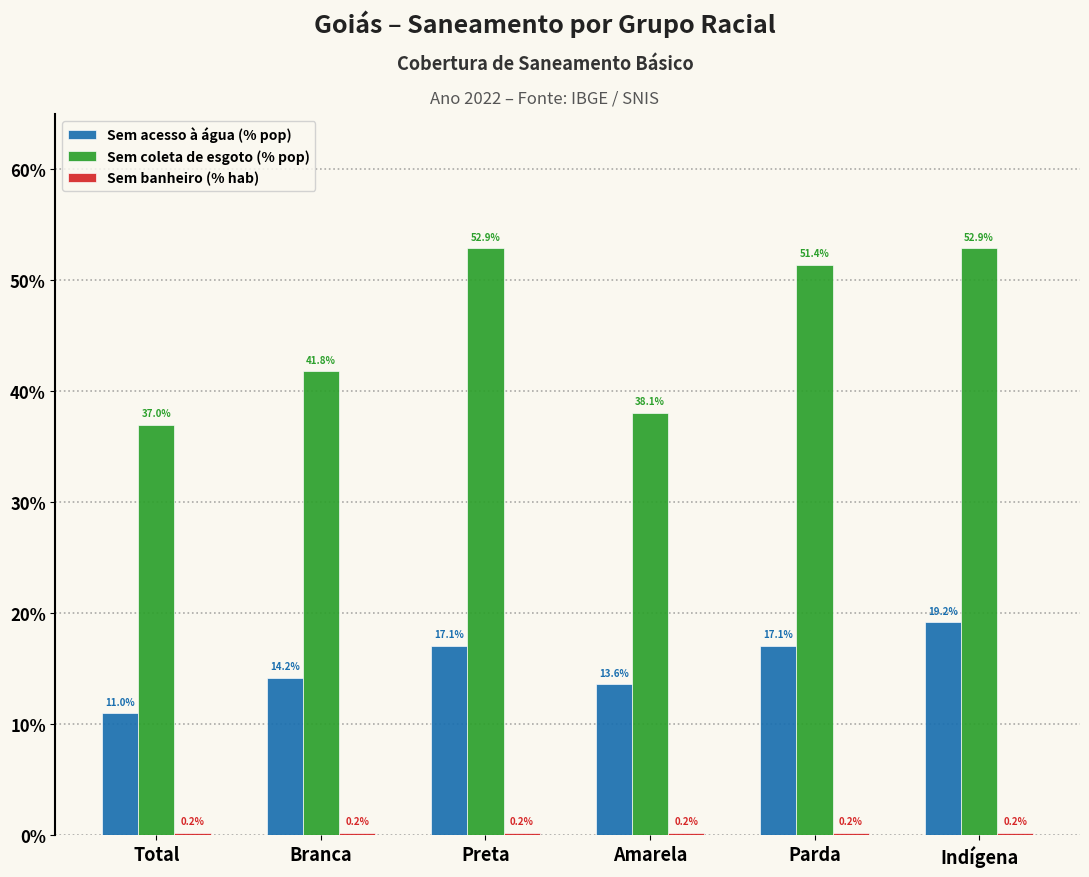

Are the bars grouped side by side (vs. stacked)?

Yes